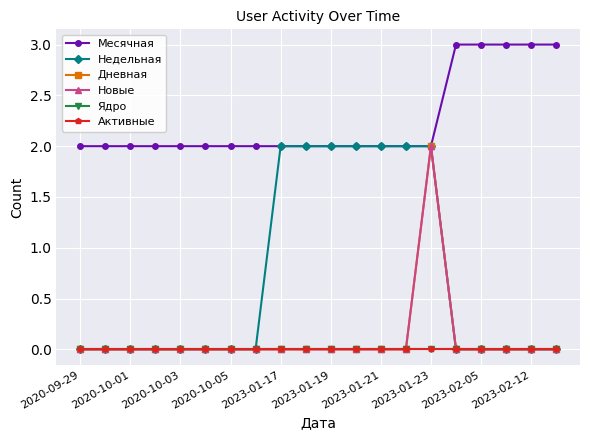

Does the chart have visible grid lines?

Yes